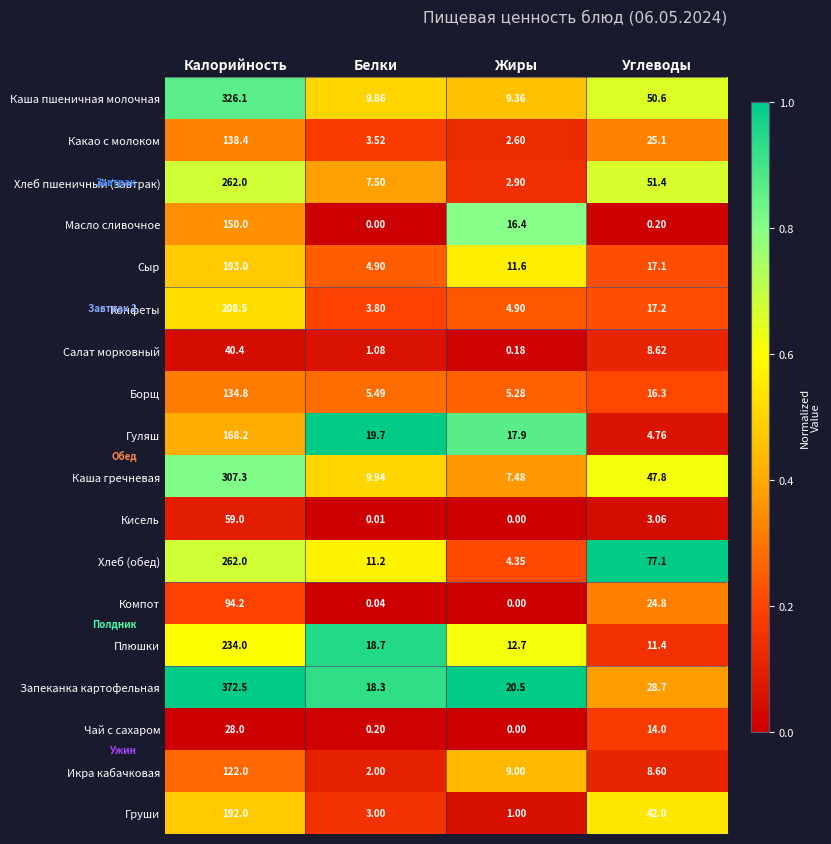

Where is Кисель nearest to the value 29?

Углеводы